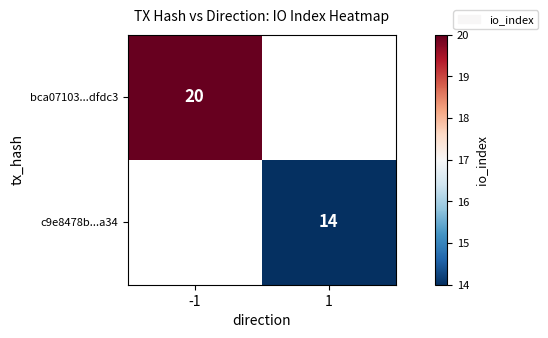

Is the value of c9e8478b...a34 at 1 greater than the value of bca07103...dfdc3 at -1?

No